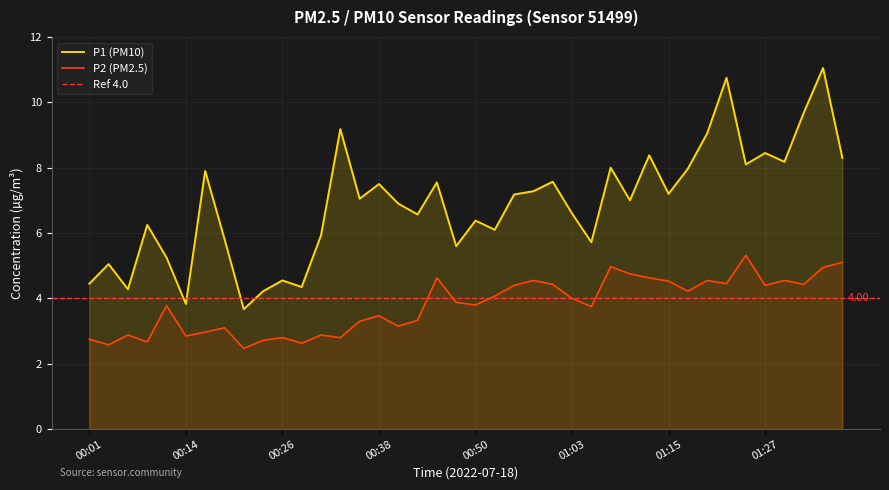

How many series are shown in this chart?

2